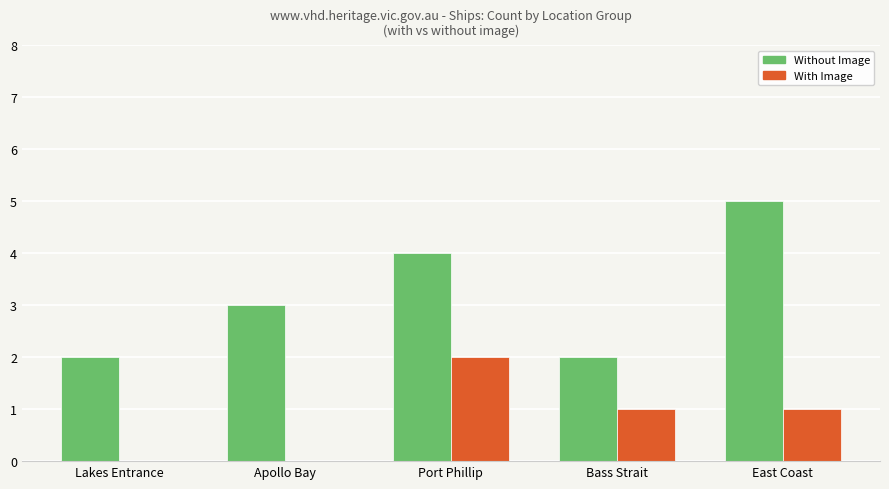

How many groups of bars are there?

5